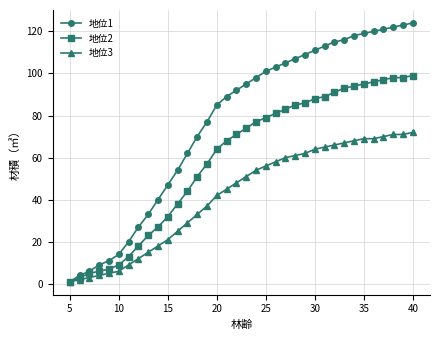

Which series has the largest total across all categories?

地位1